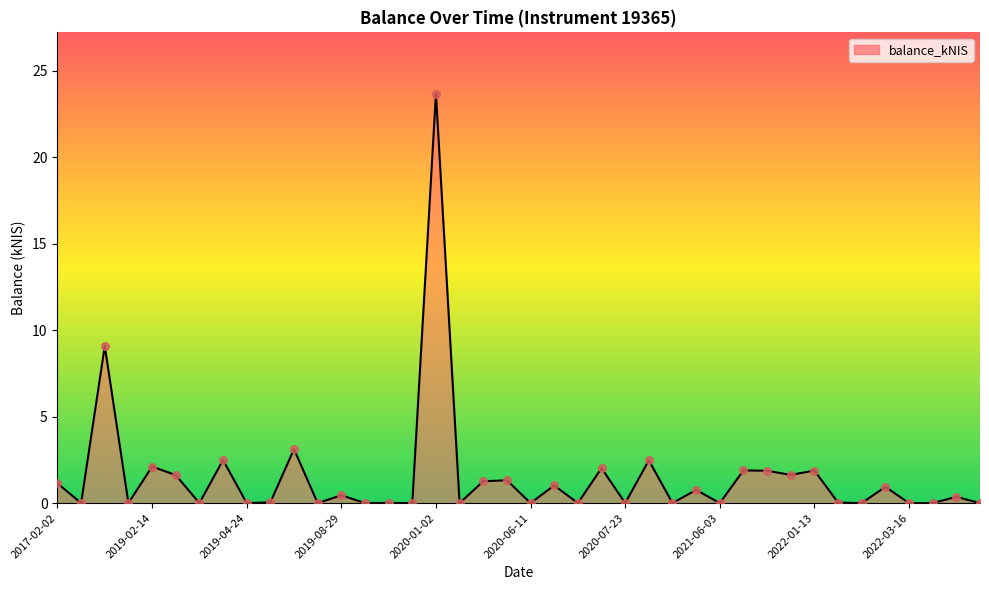

What is the maximum value shown in the chart?

23.7